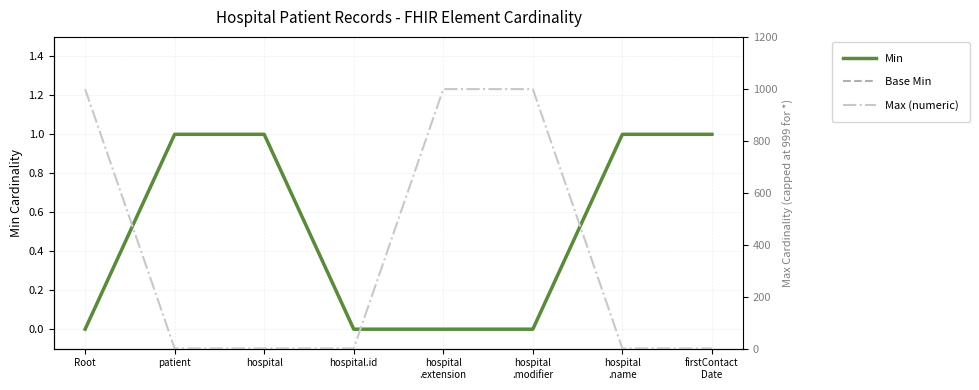

Between Root and firstContact
Date, which is larger?

firstContact
Date